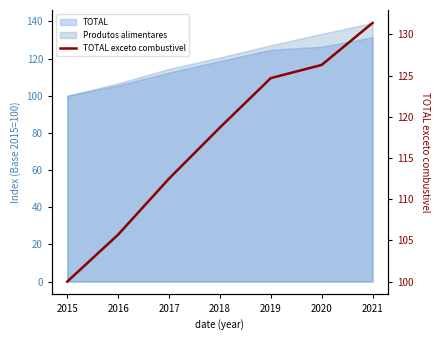

Is it true that the value at 2021 is 228.6?

False